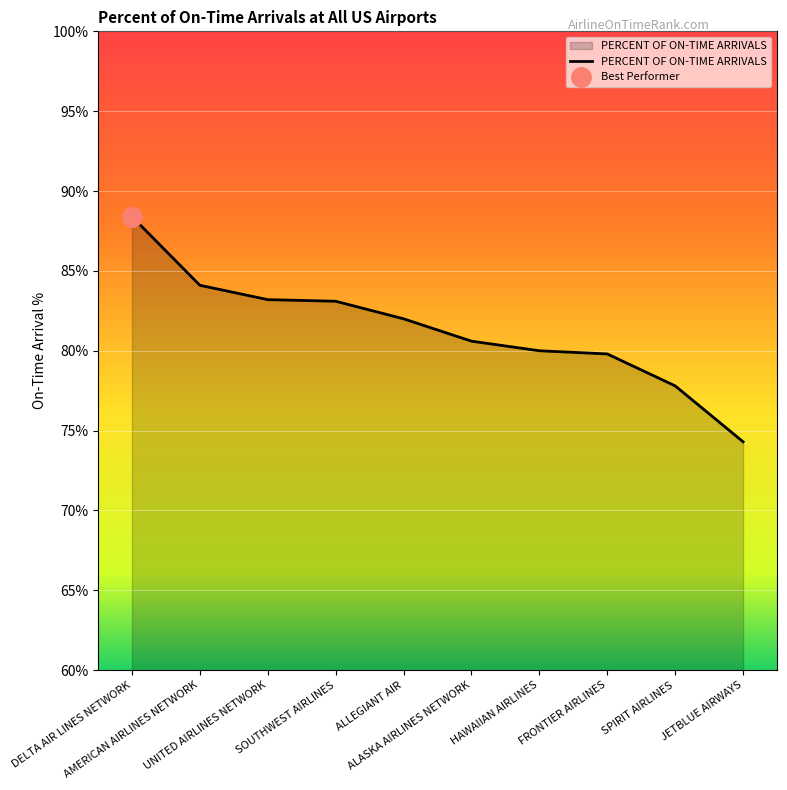

Rank the categories by value from highest to lowest.

DELTA AIR LINES NETWORK, AMERICAN AIRLINES NETWORK, UNITED AIRLINES NETWORK, SOUTHWEST AIRLINES, ALLEGIANT AIR, ALASKA AIRLINES NETWORK, HAWAIIAN AIRLINES, FRONTIER AIRLINES, SPIRIT AIRLINES, JETBLUE AIRWAYS